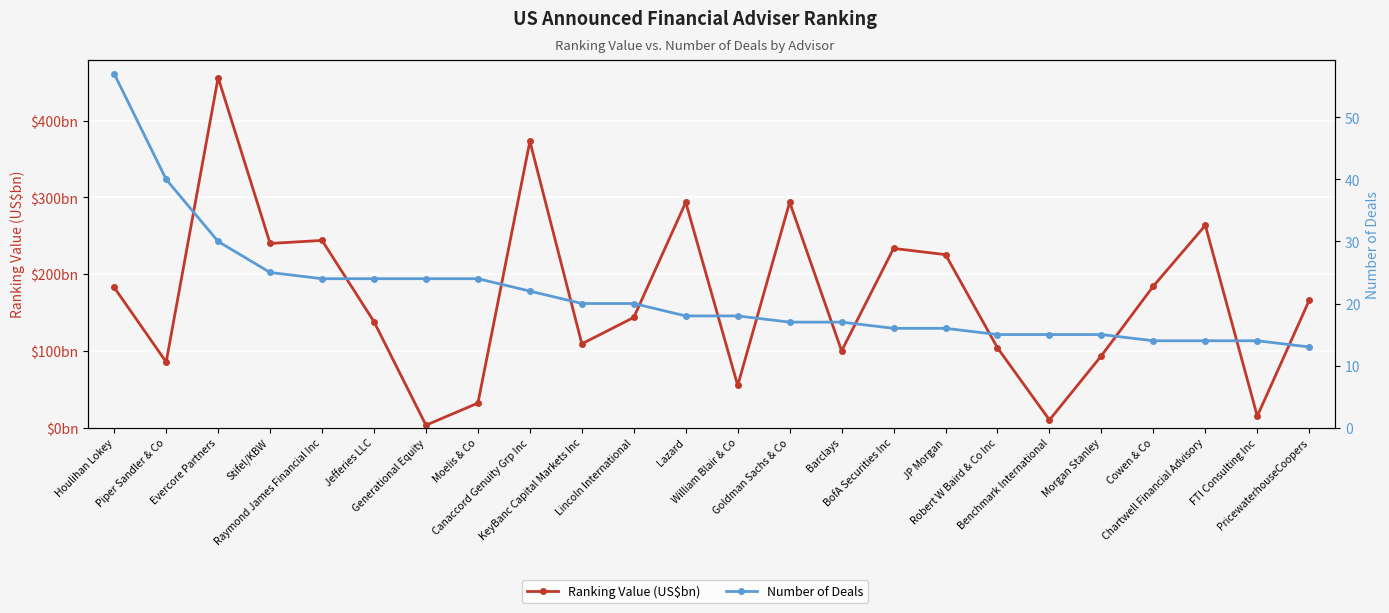

Reading left to right, transcribe all the data shown in this chart.

Ranking Value (US$bn): 182.7	85.5	456.2	240.1	244.0	138.1	3.2	32.0	373.3	109.2	143.7	293.7	55.0	293.8	100.0	233.6	225.5	104.0	10.0	93.7	184.5	263.7	15.0	166.0
Number of Deals: 57.0	40.0	30.0	25.0	24.0	24.0	24.0	24.0	22.0	20.0	20.0	18.0	18.0	17.0	17.0	16.0	16.0	15.0	15.0	15.0	14.0	14.0	14.0	13.0